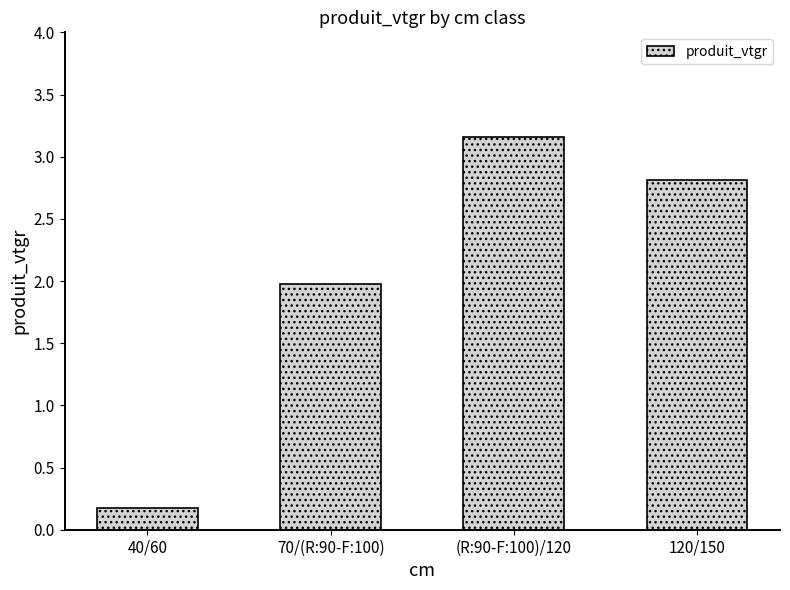

Are the bars grouped side by side (vs. stacked)?

No